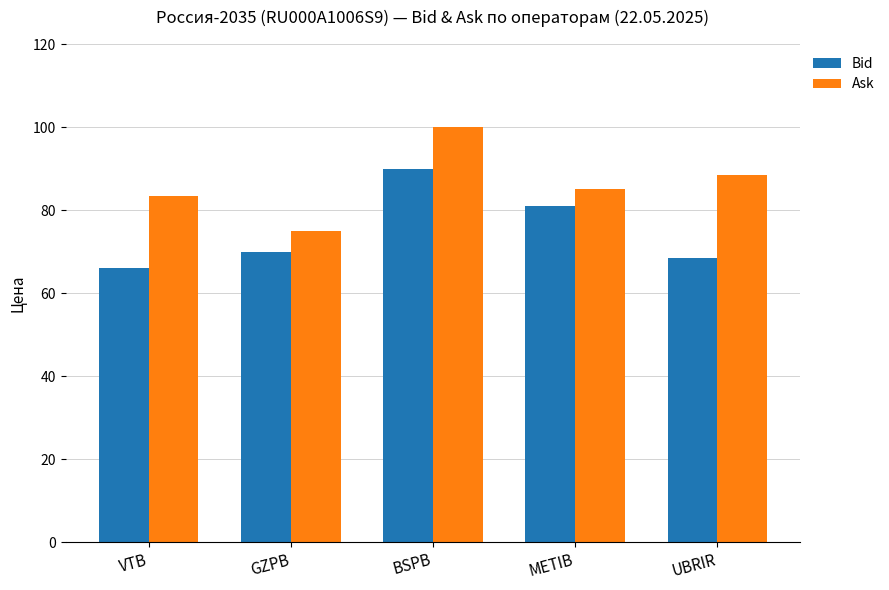

At BSPB, list the series in order from smallest to largest.

Bid, Ask